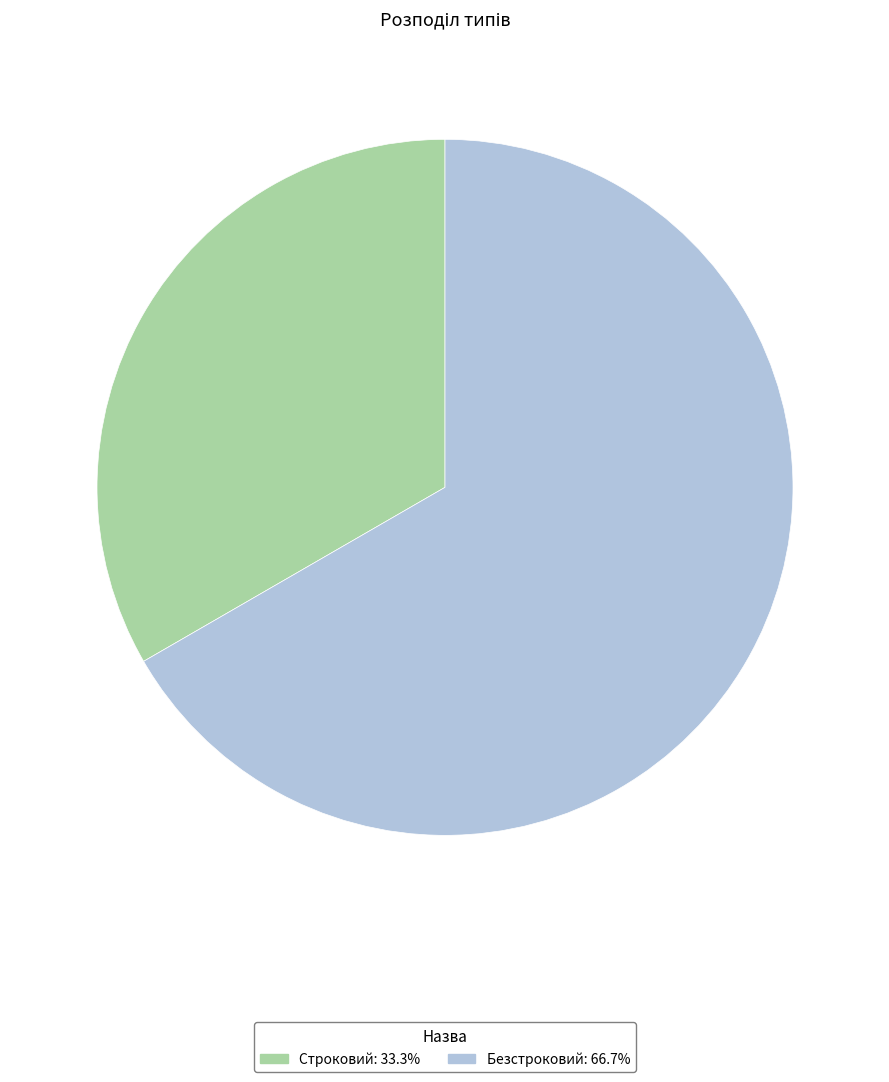

What is the smallest slice in the pie chart?

Строковий